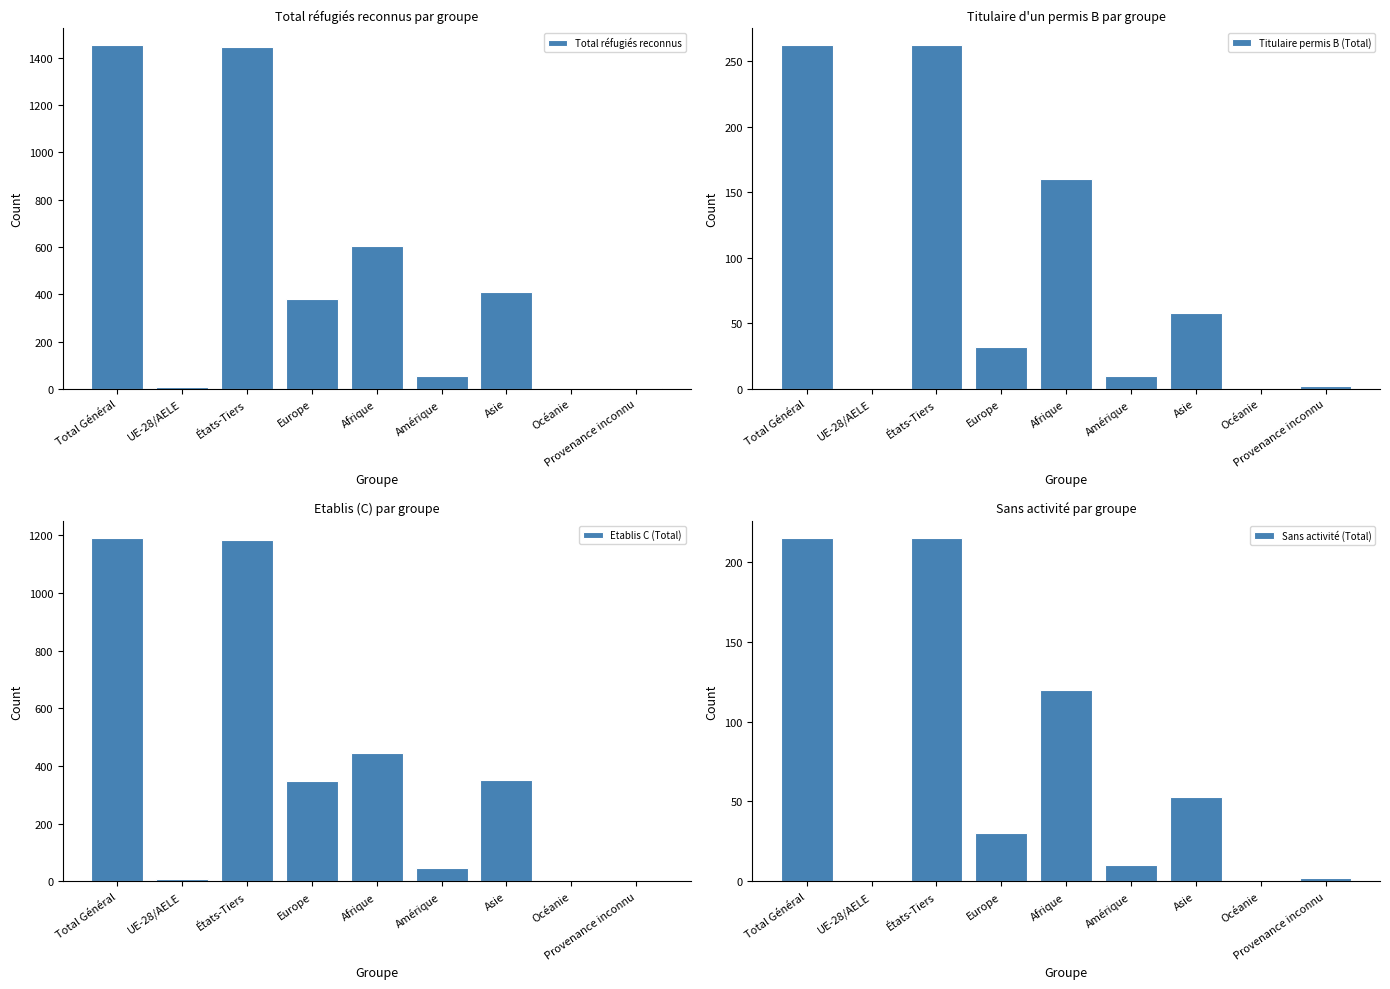

What is the maximum value for Total réfugiés reconnus?

1453